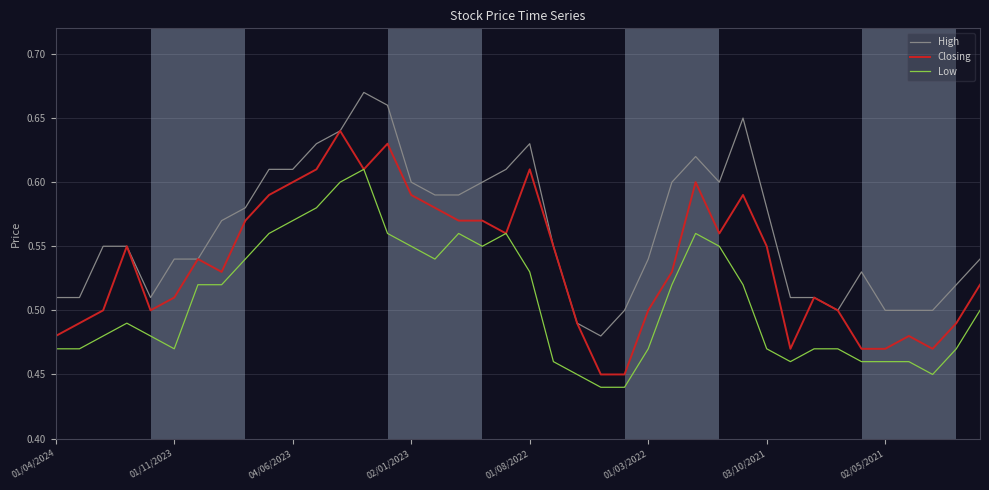

Rank the series by their maximum value, from lowest to highest.

Low, Closing, High